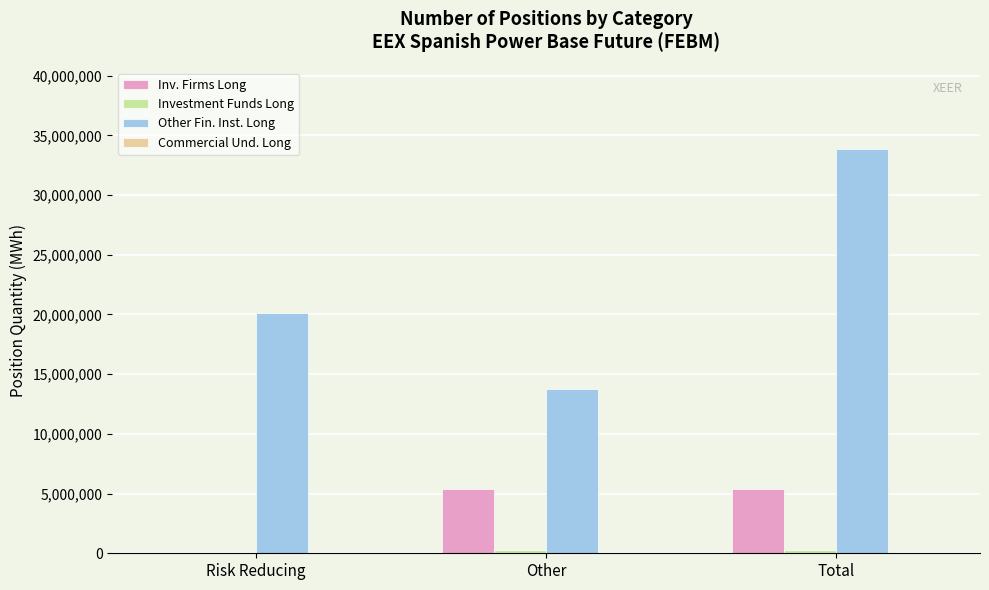

Between Other and Total, which series saw the biggest shift?

Other Fin. Inst. Long